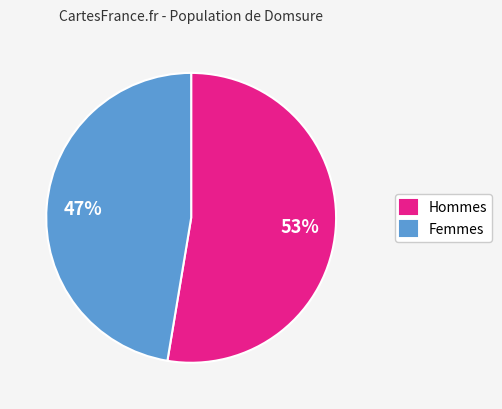

Which slice represents more than half of the pie?

Hommes